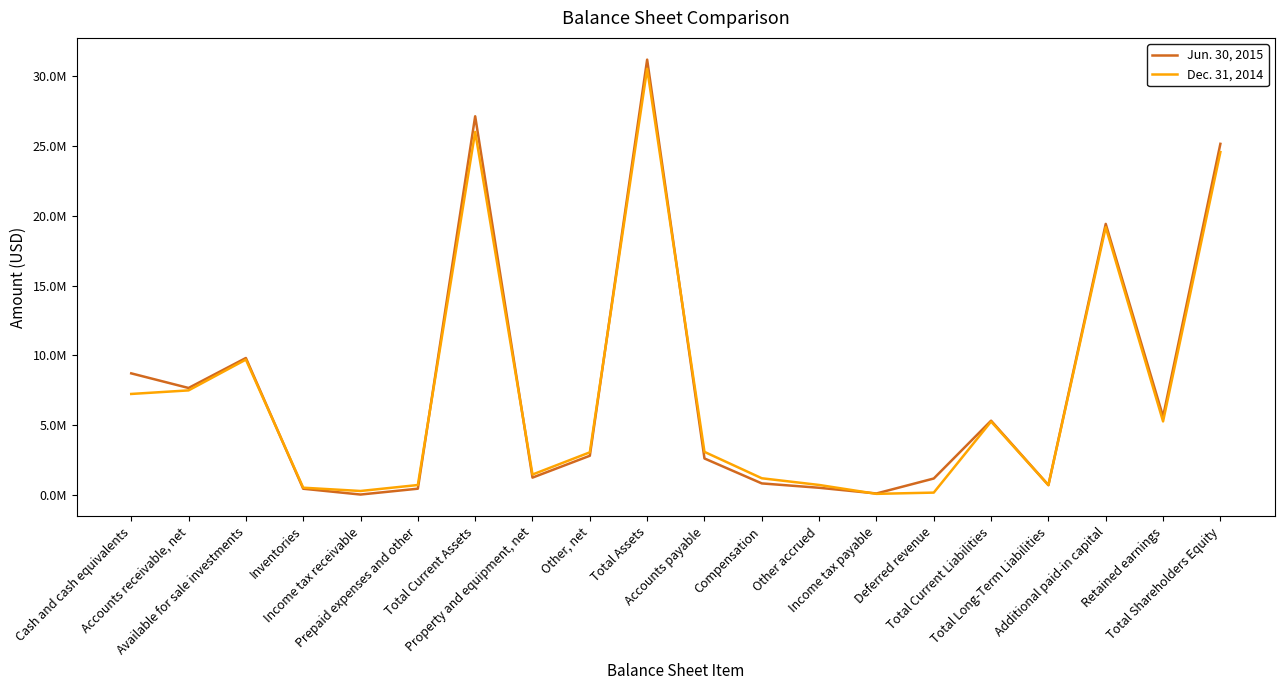

Does the chart display data point markers on the line(s)?

No